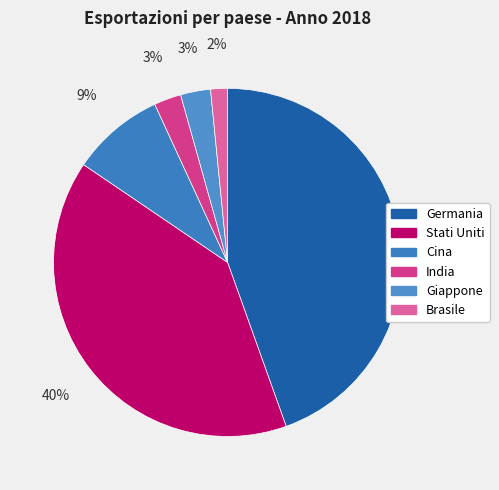

What portion of the pie excludes Brasile?

98.4%